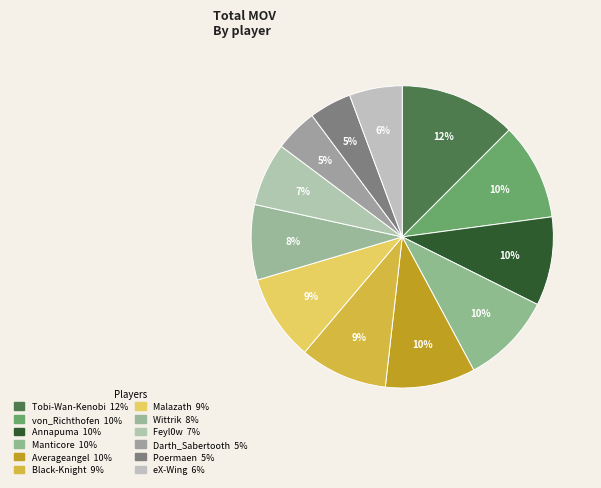

How many slices are in this pie chart?

12